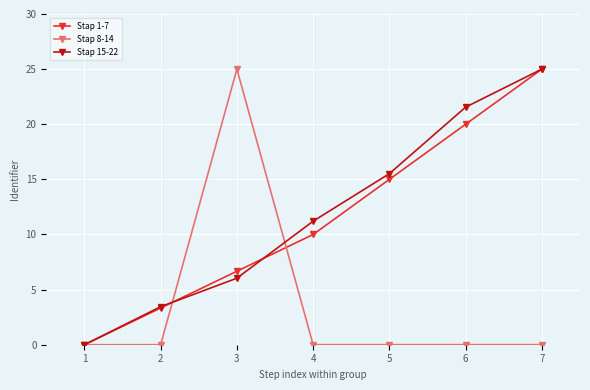

True or false: Stap 15-22 has more than 2 points higher than both neighbors.

False